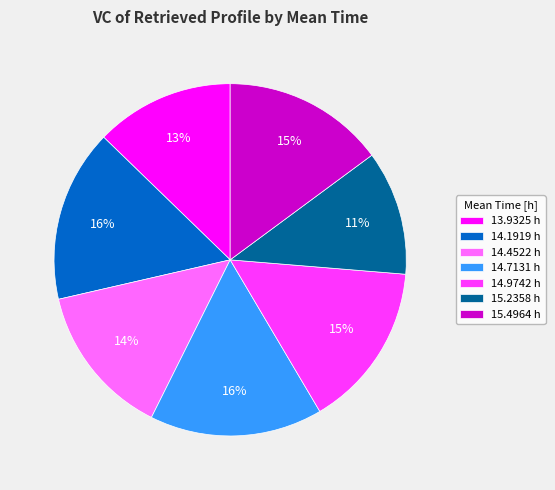

How many segments does this pie chart have?

7